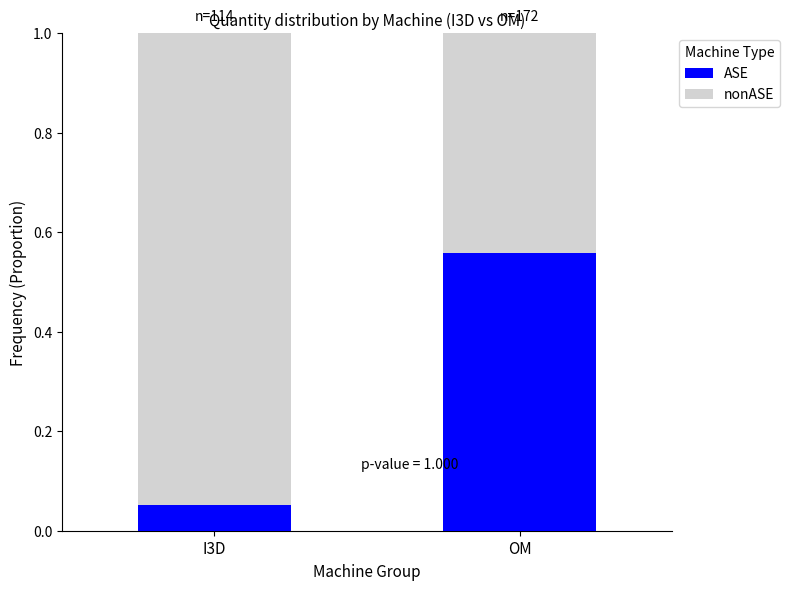

At which label does ASE reach its peak?

OM